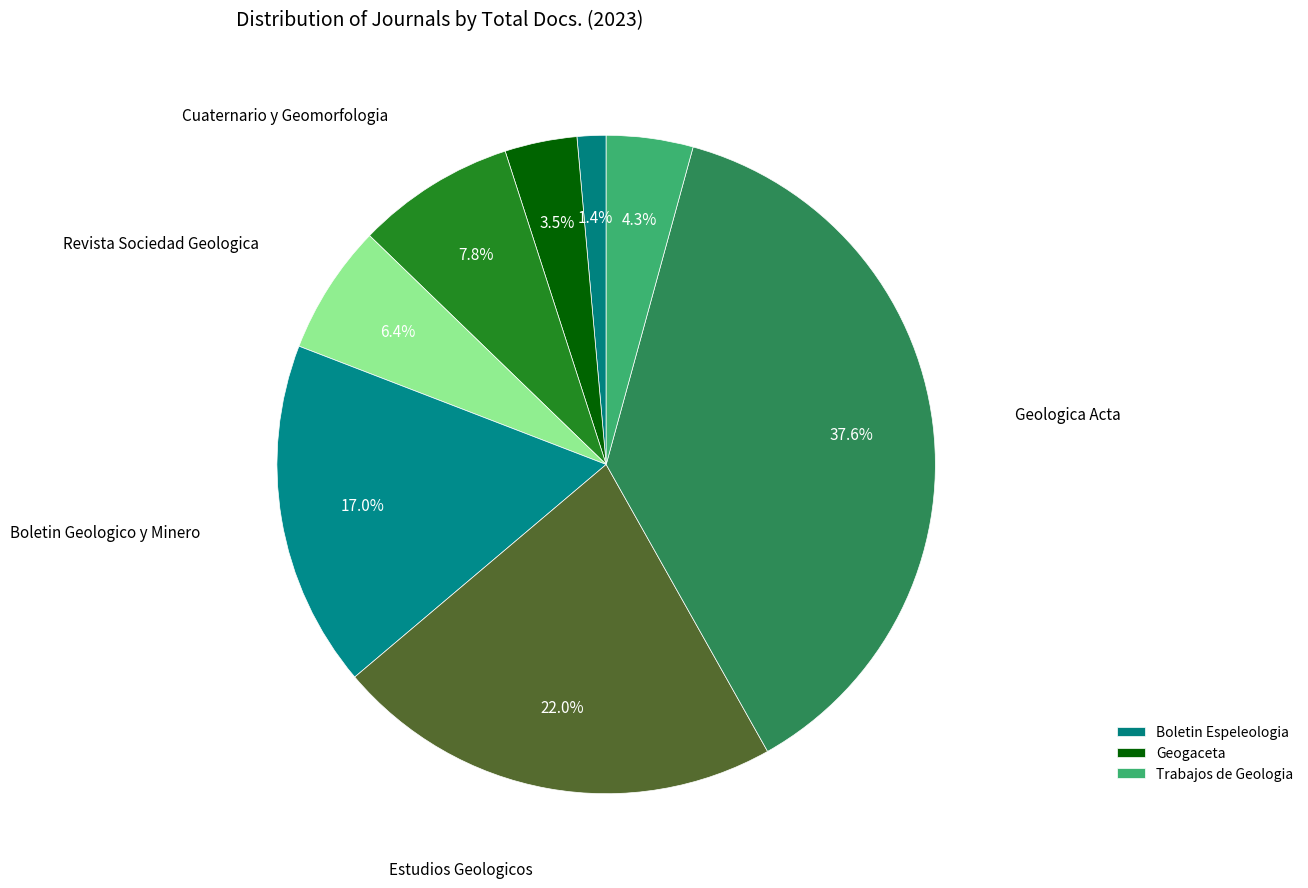

Rank the categories by value from lowest to highest.

Boletin de la Sociedad Espanola de Espeleologia, Geogaceta, Trabajos de Geologia, Revista de la Sociedad Geologica de Espana, Cuaternario y Geomorfologia, Boletin Geologico y Minero, Estudios Geologicos, Geologica Acta